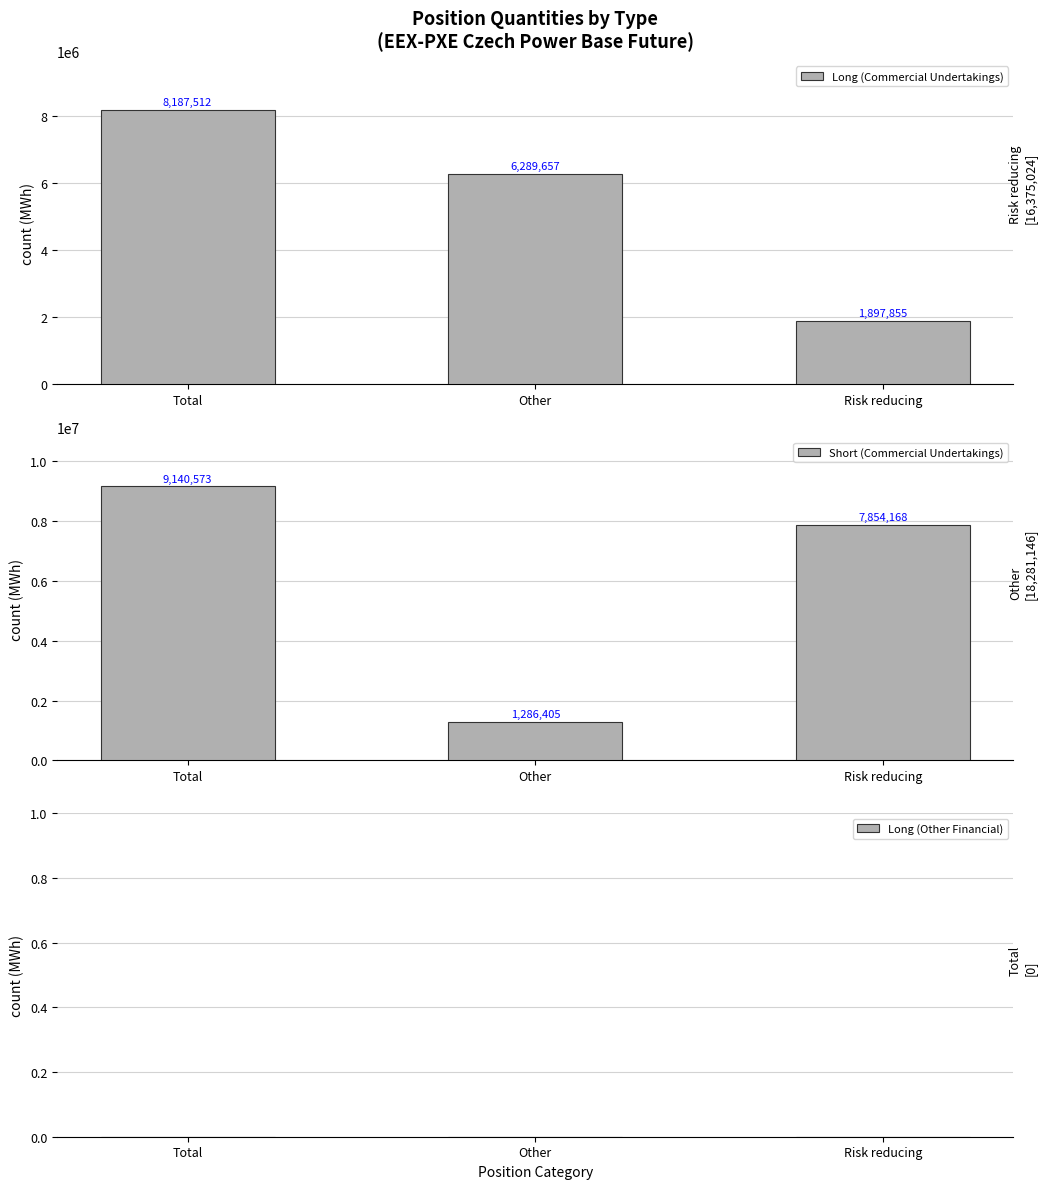

What is the spread (max minus min) of values at Risk reducing?

7854168